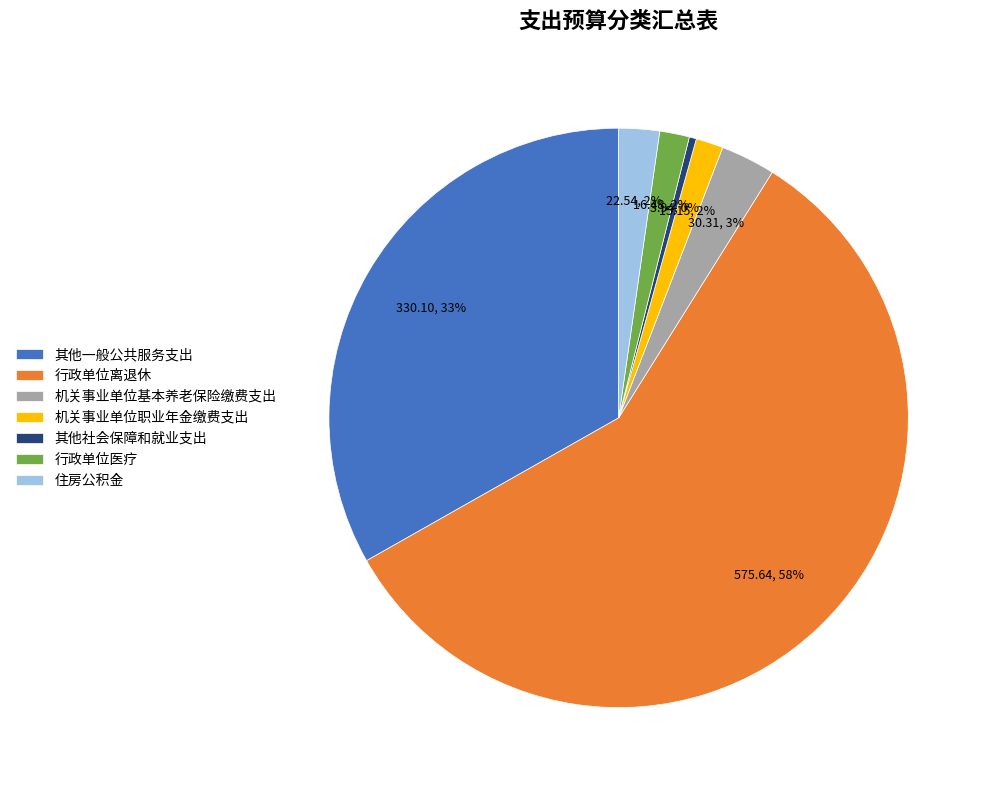

Combined, do 机关事业单位基本养老保险缴费支出 and 其他社会保障和就业支出 account for over 50%?

No